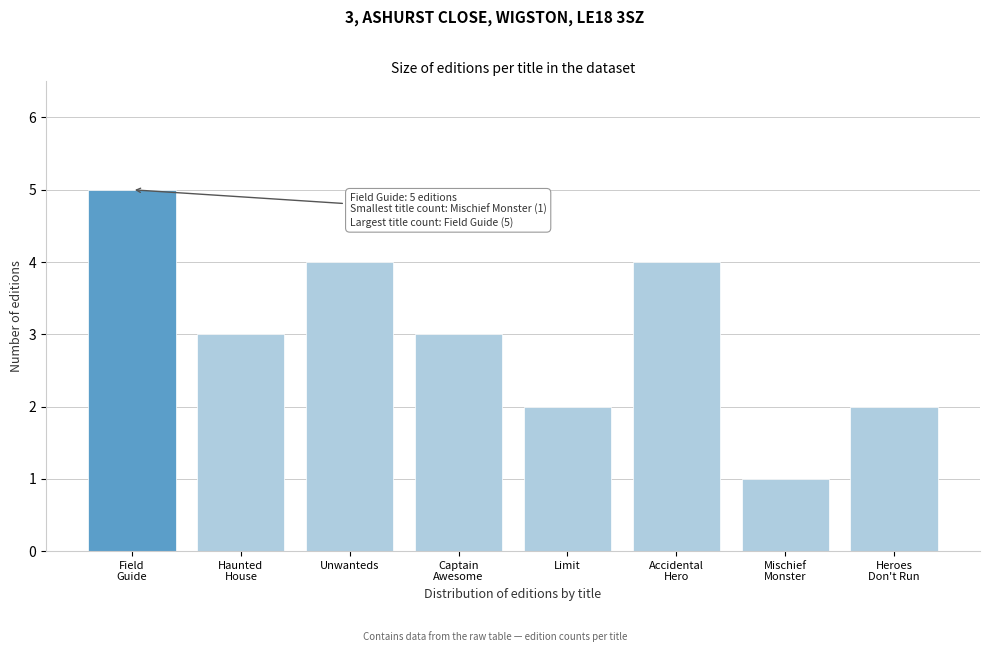

Reading right to left, what are all the values shown in this chart?

2	1	4	2	3	4	3	5